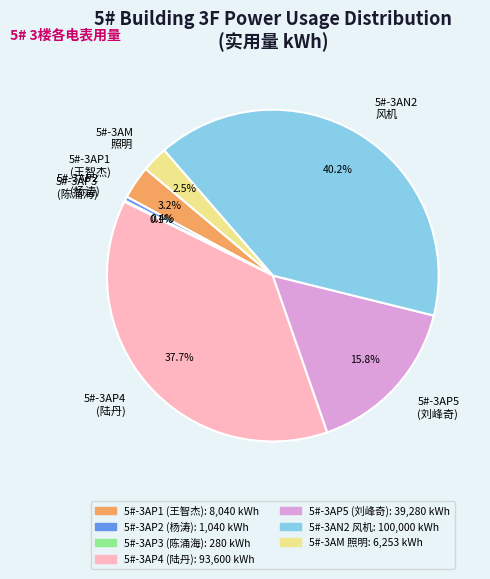

What percentage is the 5#-3AP5 (刘峰奇) slice, to the nearest percent?

16%